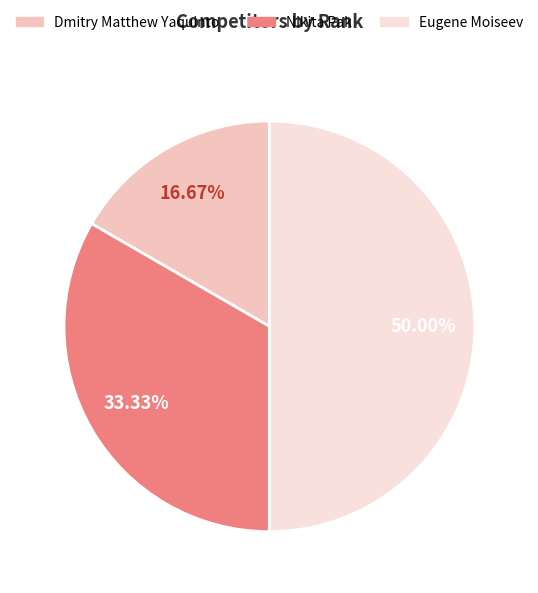

Which slice is the smallest?

Dmitry Matthew Yaquinto